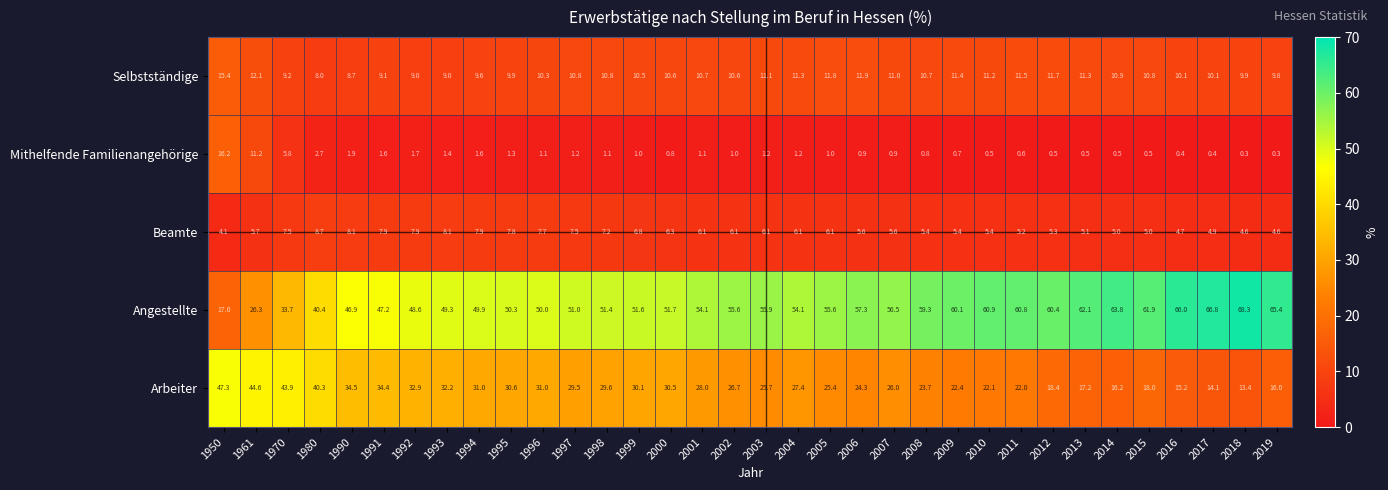

How many data points does each series have?

34